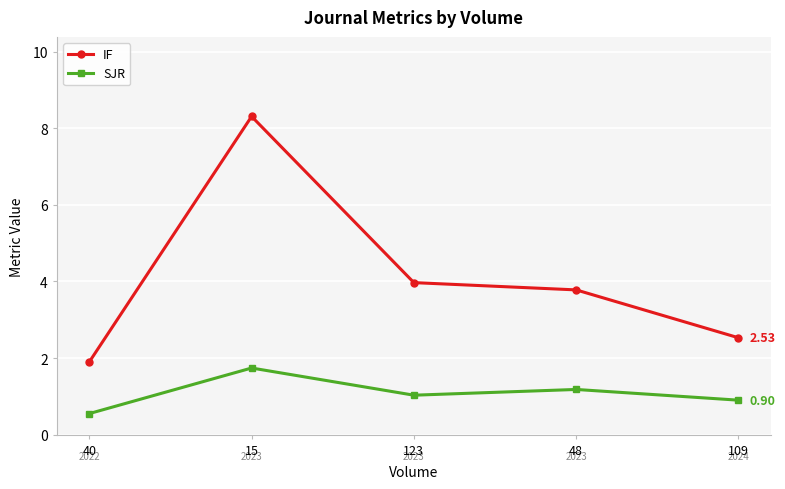

Where does the SJR series first go above 1?

15